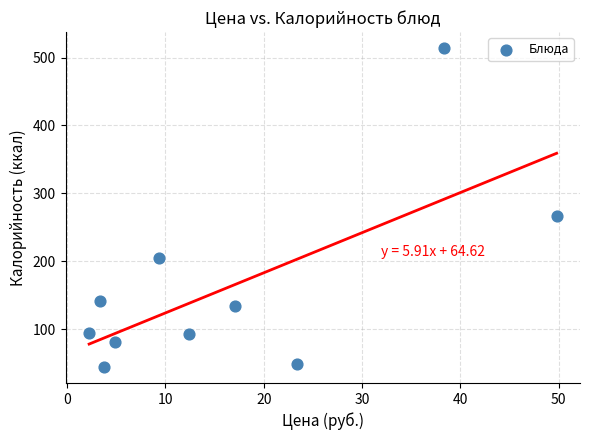

What Y value in the scatter plot is closest to 279?

266.0